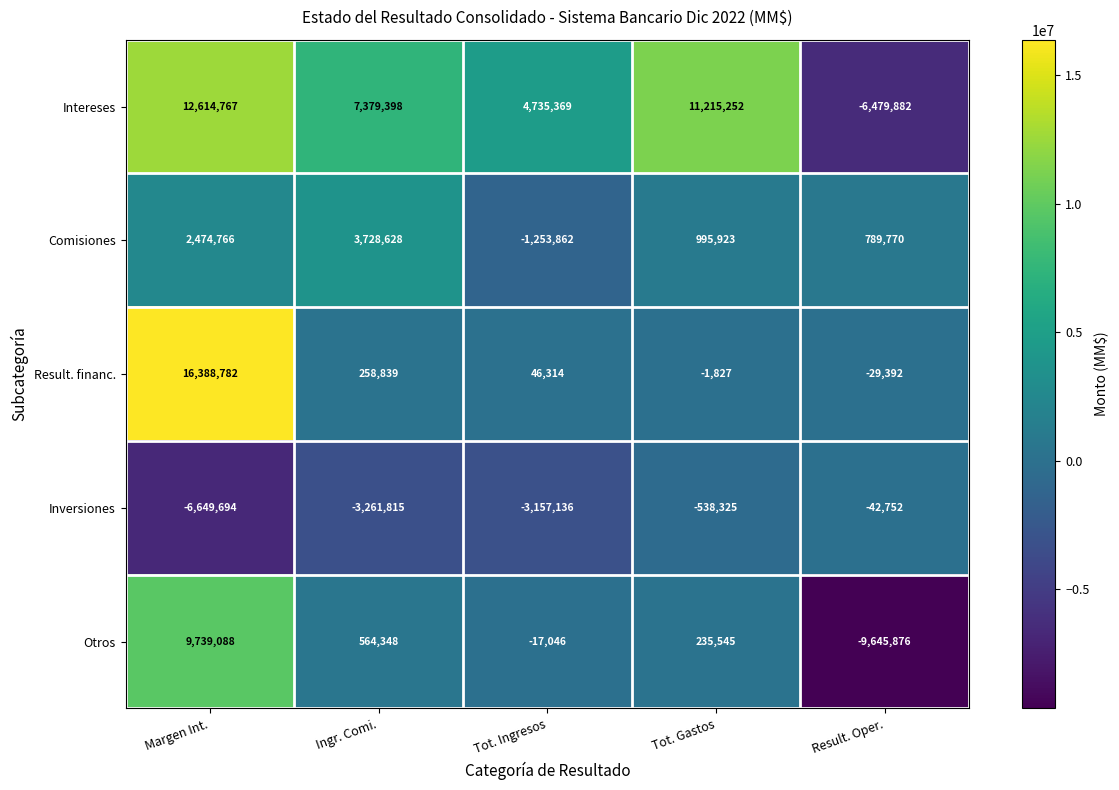

Rank the categories by Inversiones value from highest to lowest.

Result. Oper., Tot. Gastos, Tot. Ingresos, Ingr. Comi., Margen Int.